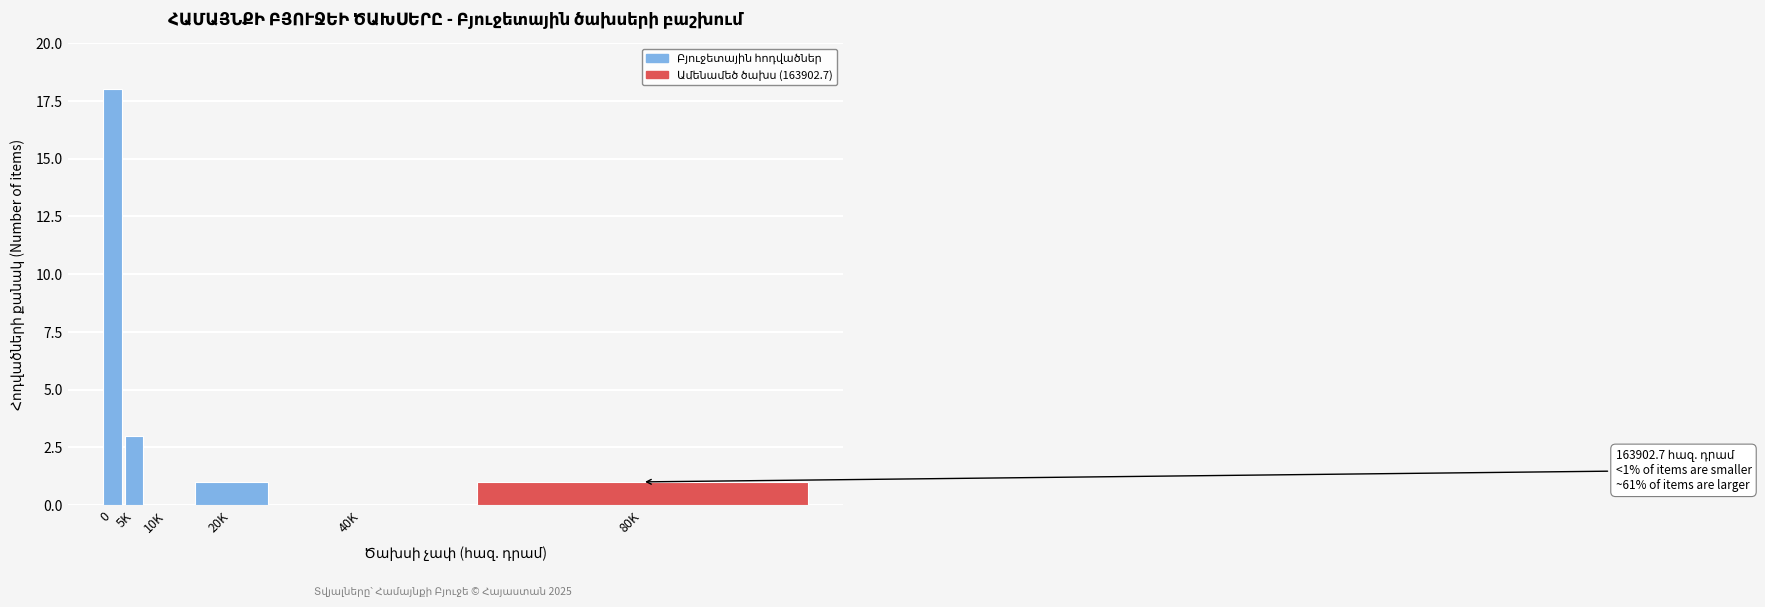

Reading left to right, transcribe all the data shown in this chart.

0=18	5K=3	10K=0	20K=1	40K=0	80K=1